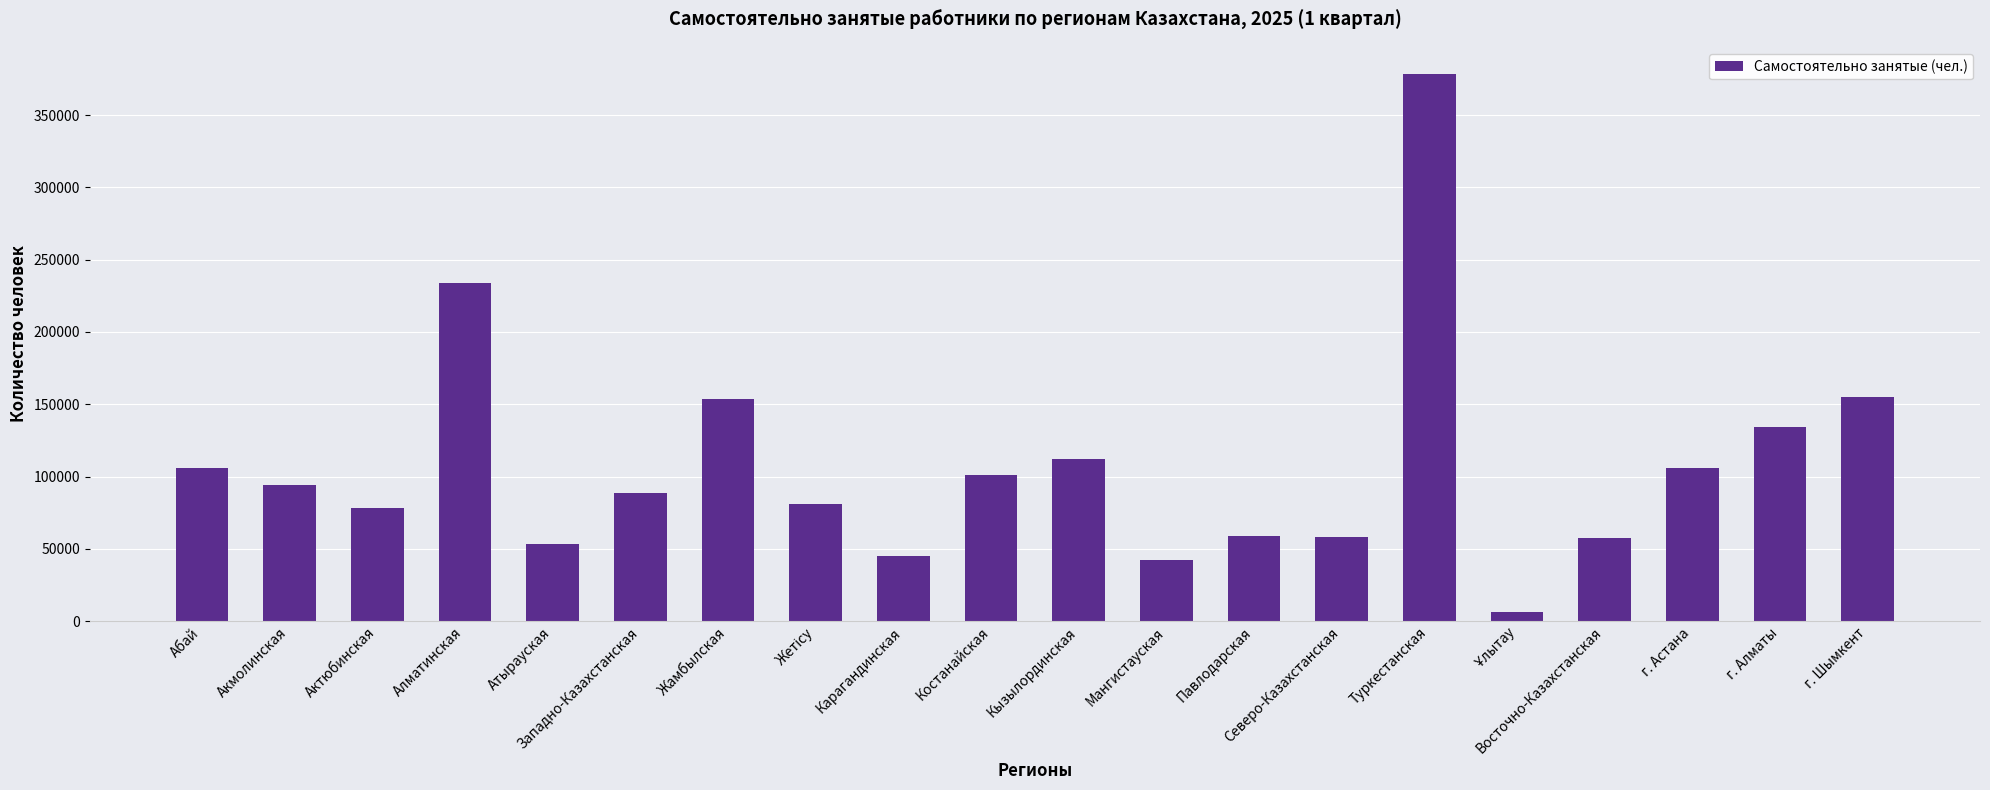

What is the change in value from Жамбылская to Карагандинская?

-108740